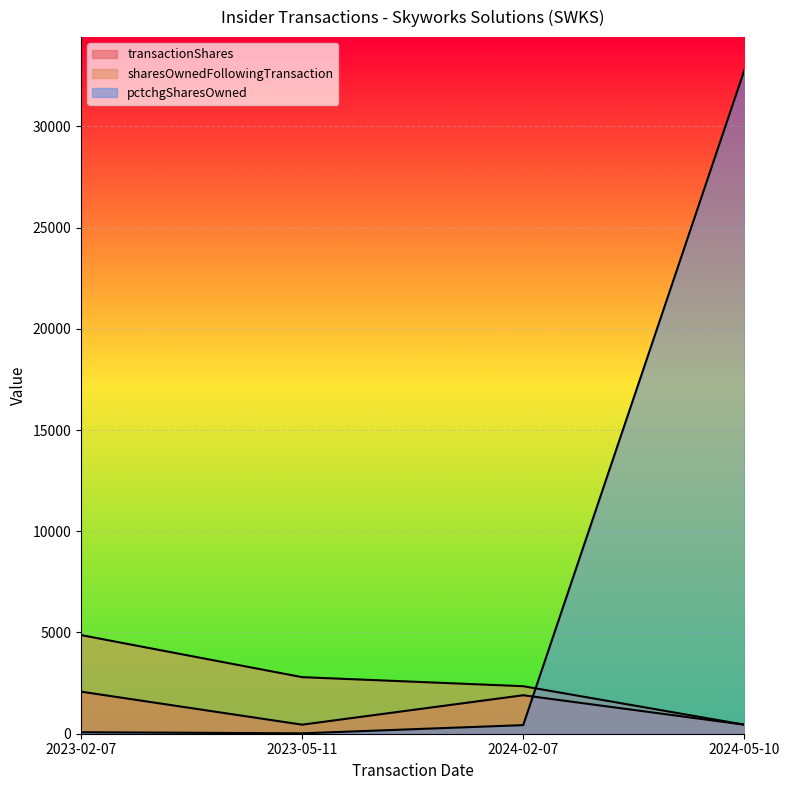

What is the sum of the transactionShares values at 2023-05-11 and 2024-02-07?

2347